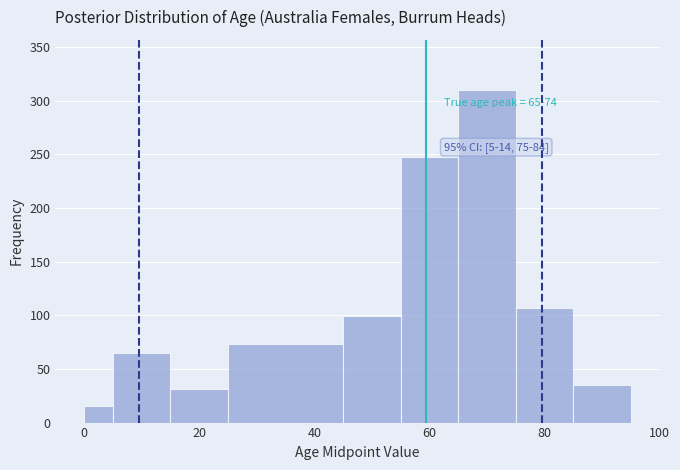

Around what value on the x-axis is the tallest bar? Give the approximate position of its centre, as read against the axis.

70